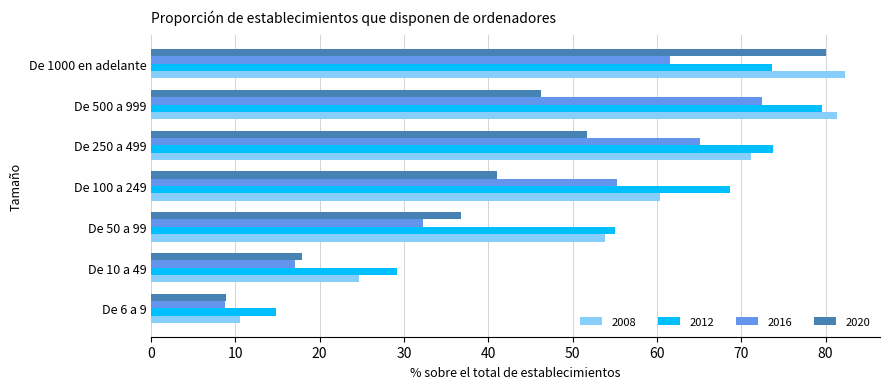

What is the spread (max minus min) of values at De 250 a 499?

22.1